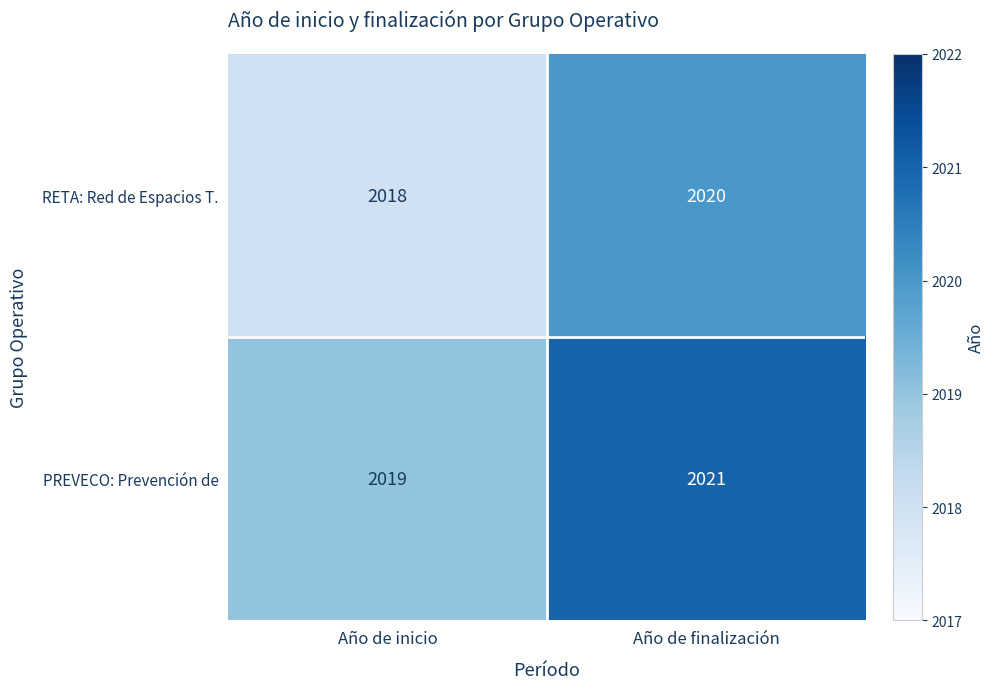

Where is RETA: Red de Espacios T. nearest to the value 2019?

Año de inicio